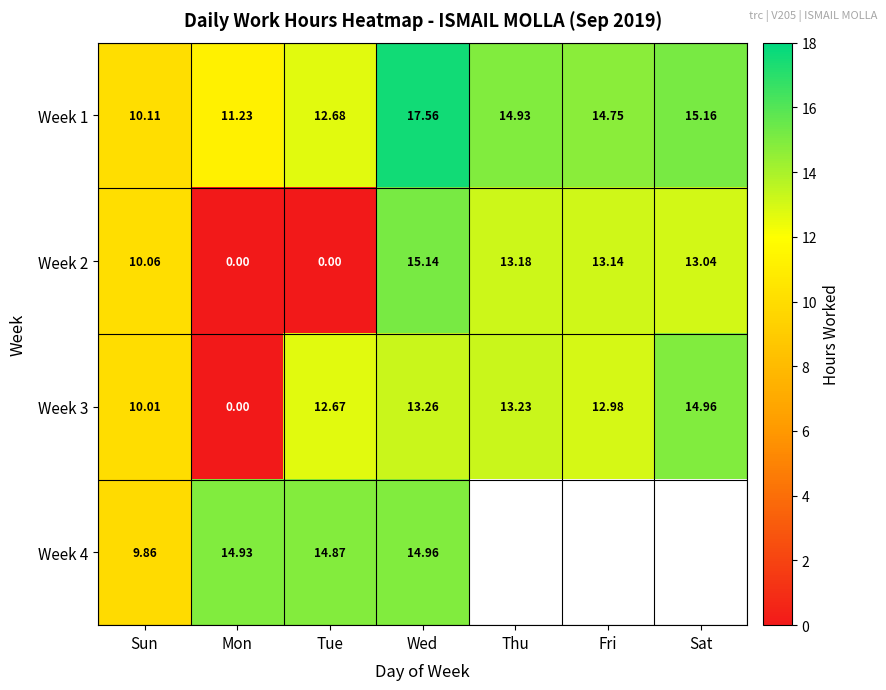

What is the spread (max minus min) of values at Tue?

14.9